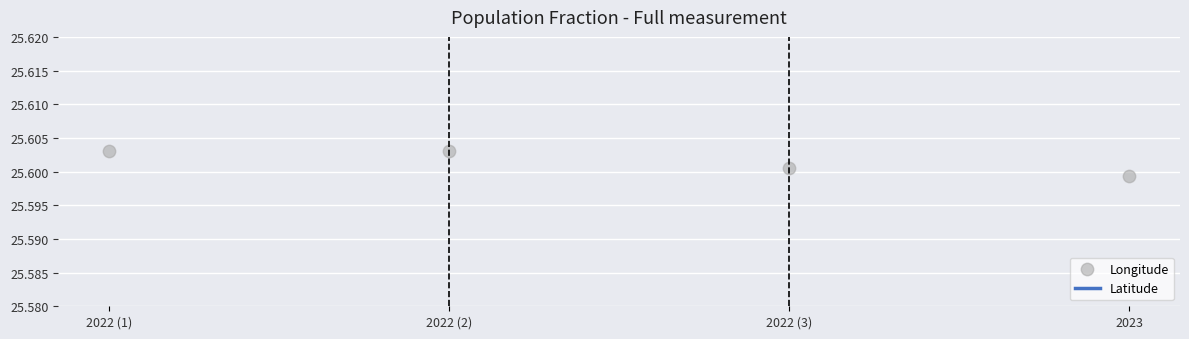

What are all the series names shown in the legend?

Latitude, Longitude